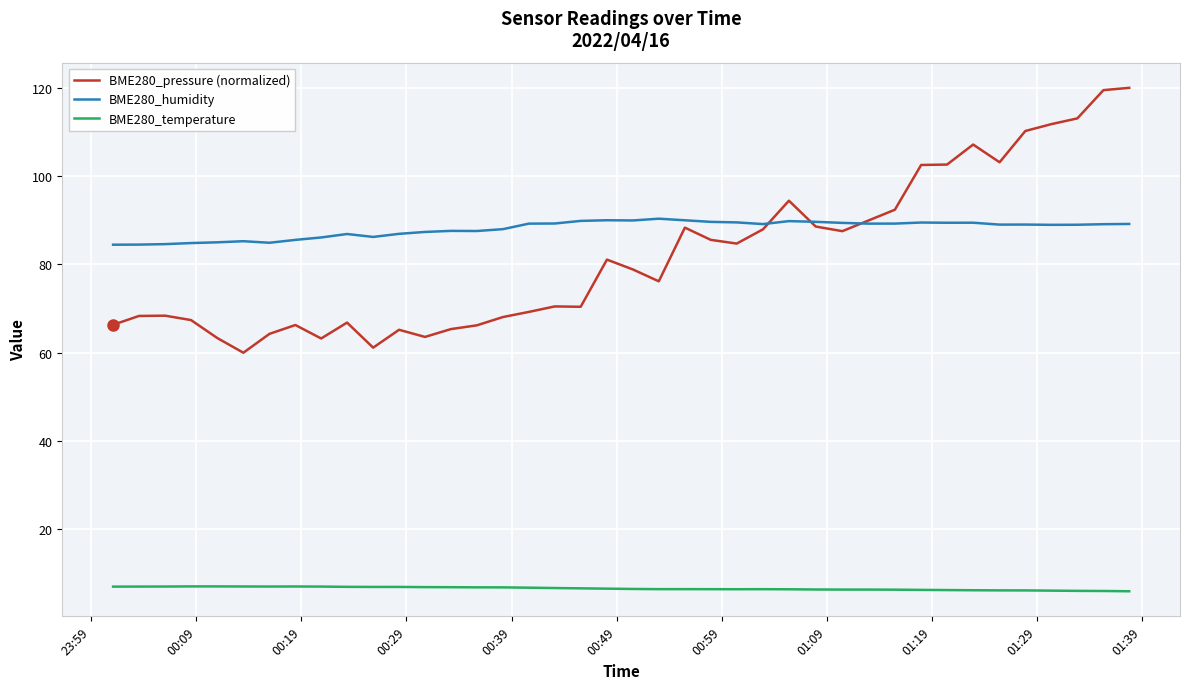

Which series has the largest range (max minus min)?

BME280_pressure (normalized)